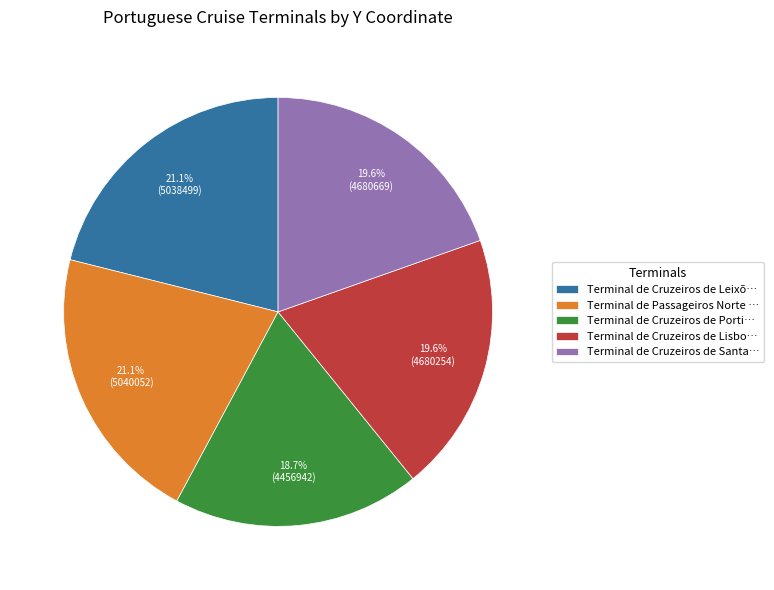

Is there a majority slice in this chart?

No